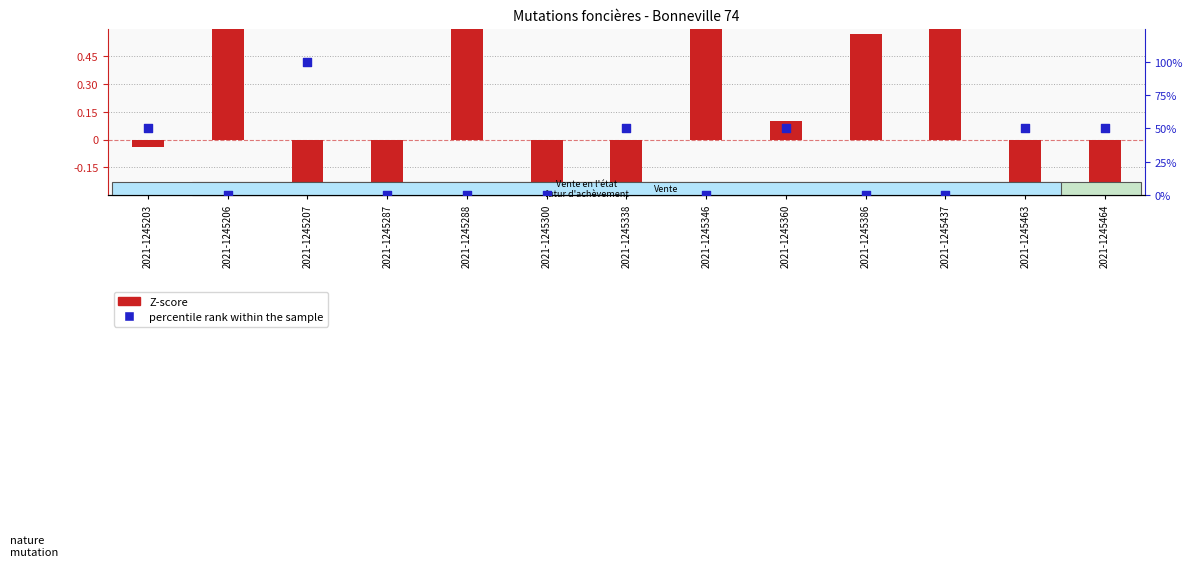

Is the value of Z-score at 2021-1245207 greater than the value of percentile rank within the sample at 2021-1245346?

No